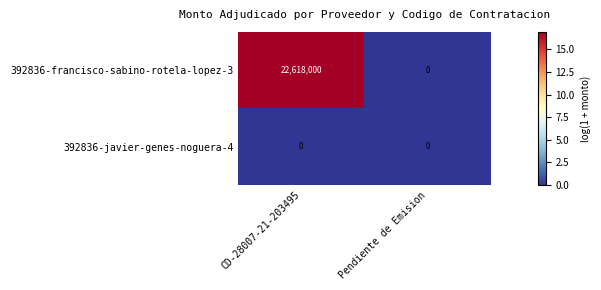

What is the spread (max minus min) of values at CD-28007-21-203495?

22618000